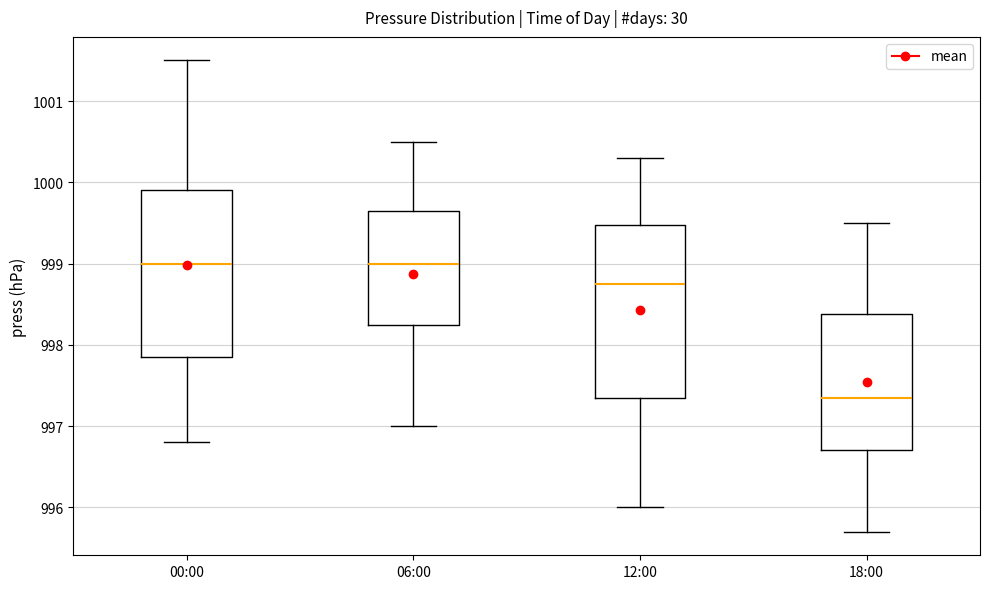

Reading left to right, read every box against the y-axis: the position of its median line, the range the box covers, and the ends of its whiskers. The values are not printed on the chart, so give them approximately, as read against the axis.

00:00: median 999.0, box 997.9 to 999.9, whiskers 996.8 to 1001.5
06:00: median 999.0, box 998.3 to 999.7, whiskers 997.0 to 1000.5
12:00: median 998.8, box 997.4 to 999.5, whiskers 996.0 to 1000.3
18:00: median 997.4, box 996.7 to 998.4, whiskers 995.7 to 999.5